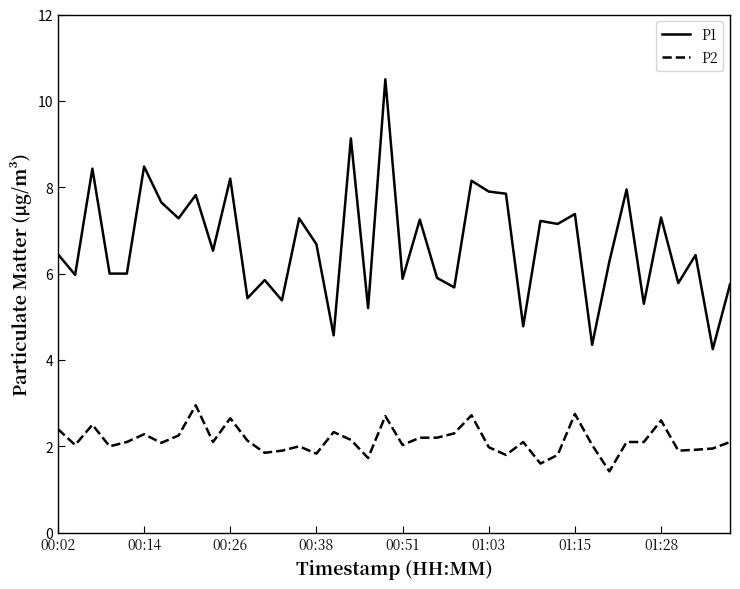

What are all the series names shown in the legend?

P1, P2